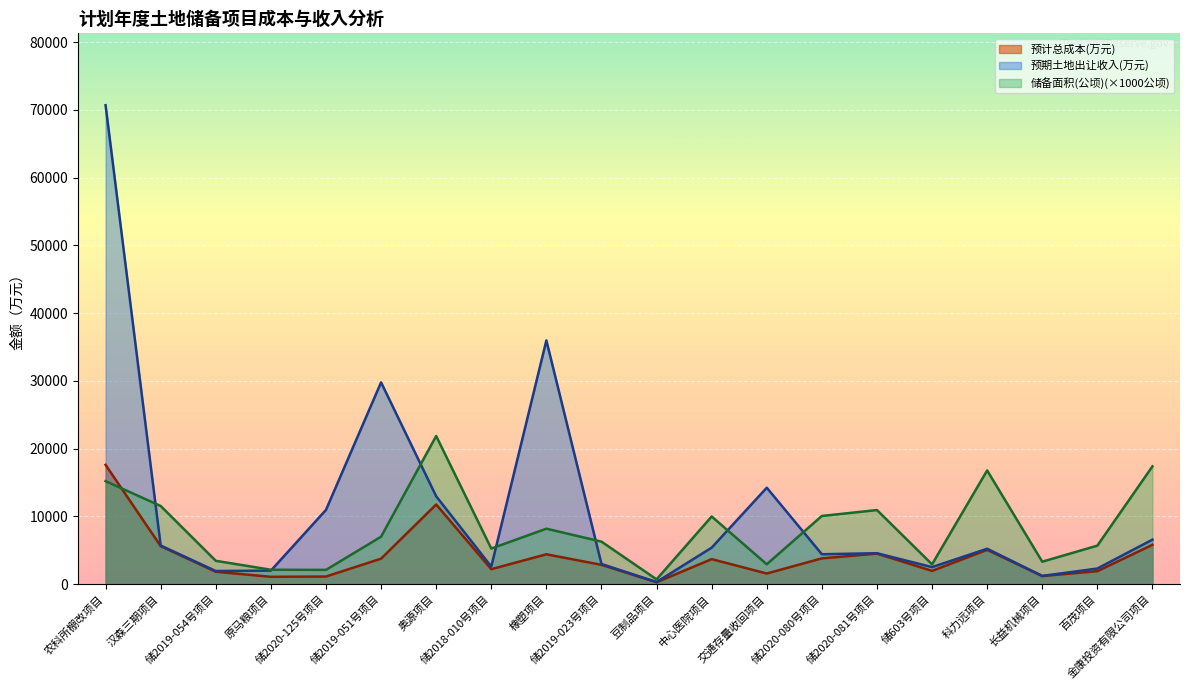

Reading left to right, what are all the values shown in this chart?

预计总成本(万元): 农科所棚改项目=17620.7	汉森三期项目=5627.9	储2019-054号项目=1843.8	原马粮项目=1100.8	储2020-125号项目=1140.6	储2019-051号项目=3776.8	奥源项目=11771.4	储2018-010号项目=2223.4	橡塑项目=4422.8	储2019-023号项目=2865.7	豆制品项目=297.3	中心医院项目=3706.0	交通存量收回项目=1587.1	储2020-080号项目=3820.3	储2020-081号项目=4522.4	储603号项目=1972.7	科力远项目=5080.0	长益机械项目=1209.4	百茂项目=1929.3	金康投资有限公司项目=5820.3
预期土地出让收入(万元): 农科所棚改项目=70701.6	汉森三期项目=5717.2	储2019-054号项目=1955.0	原马粮项目=2012.7	储2020-125号项目=10971.0	储2019-051号项目=29796.8	奥源项目=12986.0	储2018-010号项目=2608.7	橡塑项目=35988.8	储2019-023号项目=2994.8	豆制品项目=328.0	中心医院项目=5400.0	交通存量收回项目=14248.5	储2020-080号项目=4430.0	储2020-081号项目=4582.0	储603号项目=2528.4	科力远项目=5241.0	长益机械项目=1230.0	百茂项目=2320.0	金康投资有限公司项目=6586.0
储备面积(公顷): 农科所棚改项目=15220.0	汉森三期项目=11550.0	储2019-054号项目=3460.0	原马粮项目=2140.0	储2020-125号项目=2120.0	储2019-051号项目=7020.0	奥源项目=21880.0	储2018-010号项目=5270.0	橡塑项目=8200.0	储2019-023号项目=6290.0	豆制品项目=720.0	中心医院项目=10000.0	交通存量收回项目=2950.0	储2020-080号项目=10080.0	储2020-081号项目=10950.0	储603号项目=2940.0	科力远项目=16800.0	长益机械项目=3330.0	百茂项目=5700.0	金康投资有限公司项目=17400.0